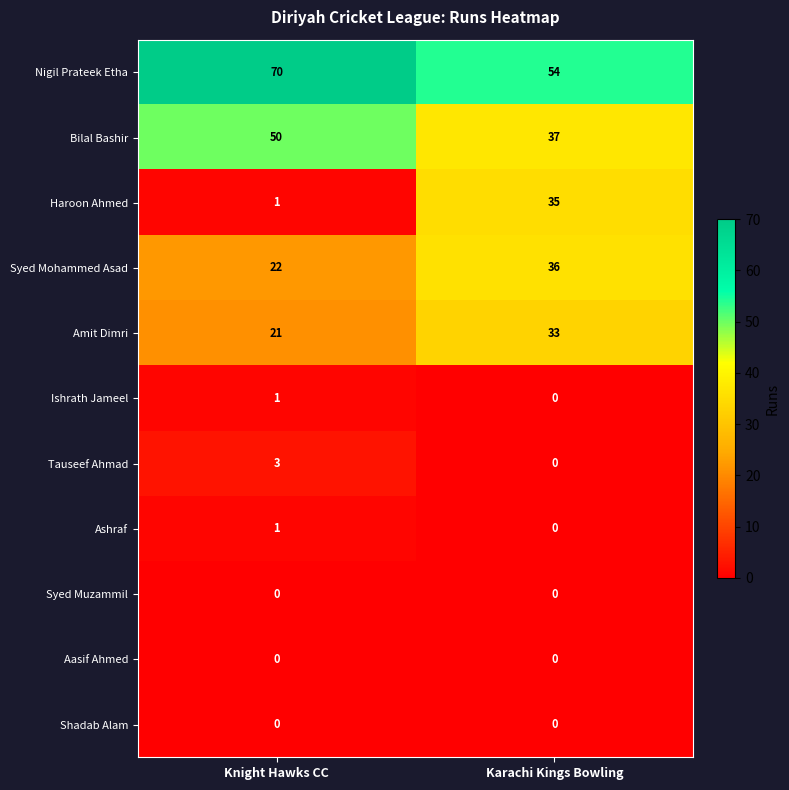

Reading left to right, transcribe all the data shown in this chart.

Nigil Prateek Etha: Knight Hawks CC=70	Karachi Kings Bowling=54
Bilal Bashir: Knight Hawks CC=50	Karachi Kings Bowling=37
Haroon Ahmed: Knight Hawks CC=1	Karachi Kings Bowling=35
Syed Mohammed Asad: Knight Hawks CC=22	Karachi Kings Bowling=36
Amit Dimri: Knight Hawks CC=21	Karachi Kings Bowling=33
Ishrath Jameel: Knight Hawks CC=1	Karachi Kings Bowling=0
Tauseef Ahmad: Knight Hawks CC=3	Karachi Kings Bowling=0
Ashraf: Knight Hawks CC=1	Karachi Kings Bowling=0
Syed Muzammil: Knight Hawks CC=0	Karachi Kings Bowling=0
Aasif Ahmed: Knight Hawks CC=0	Karachi Kings Bowling=0
Shadab Alam: Knight Hawks CC=0	Karachi Kings Bowling=0